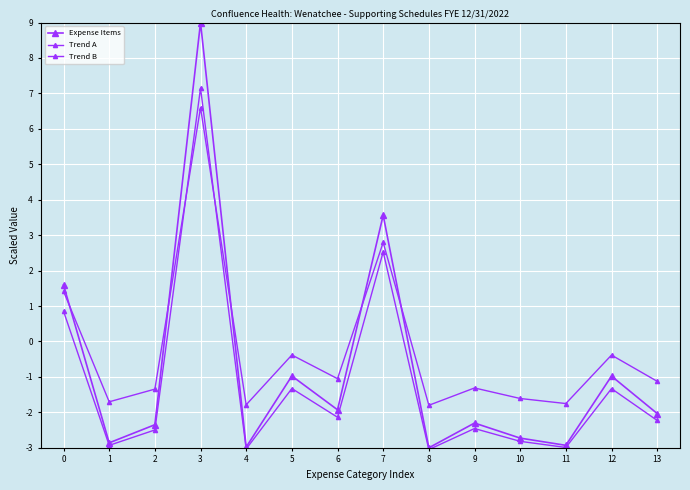

How many positive values does the Trend A series have?

3